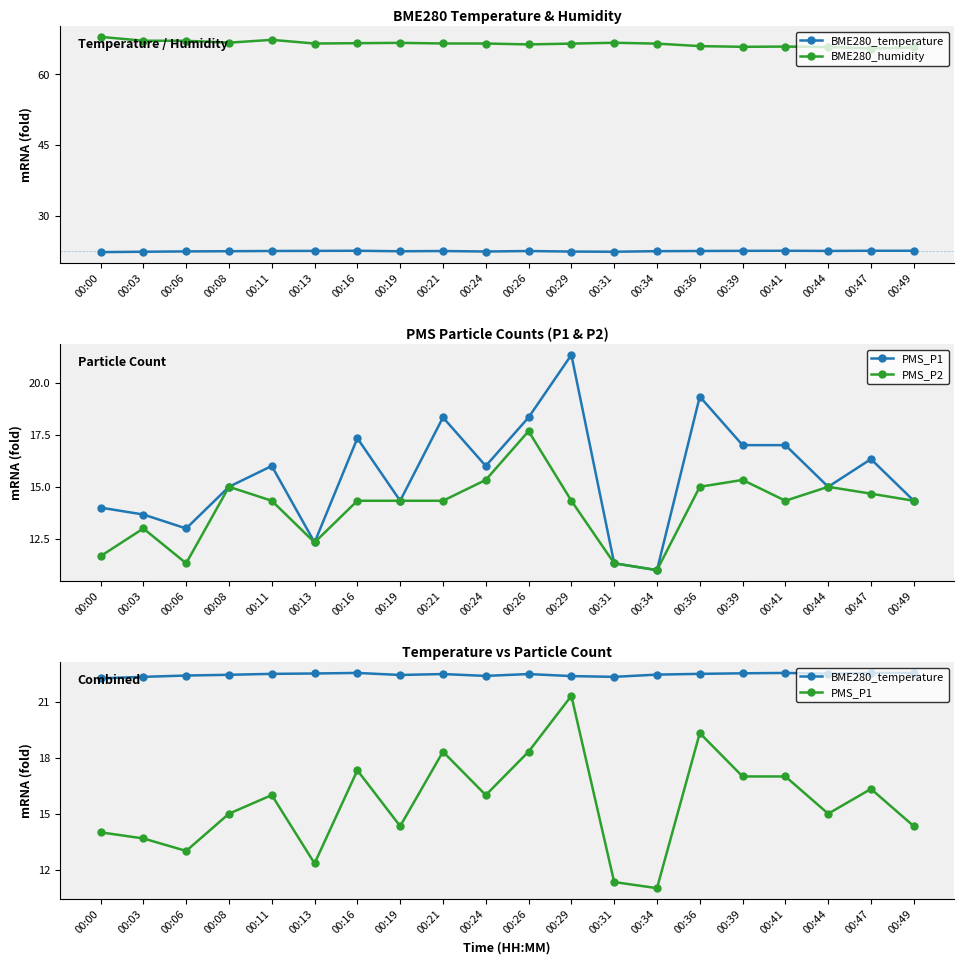

Is the value of PMS_P2 at 00:41 greater than the value of PMS_P1 at 00:47?

No